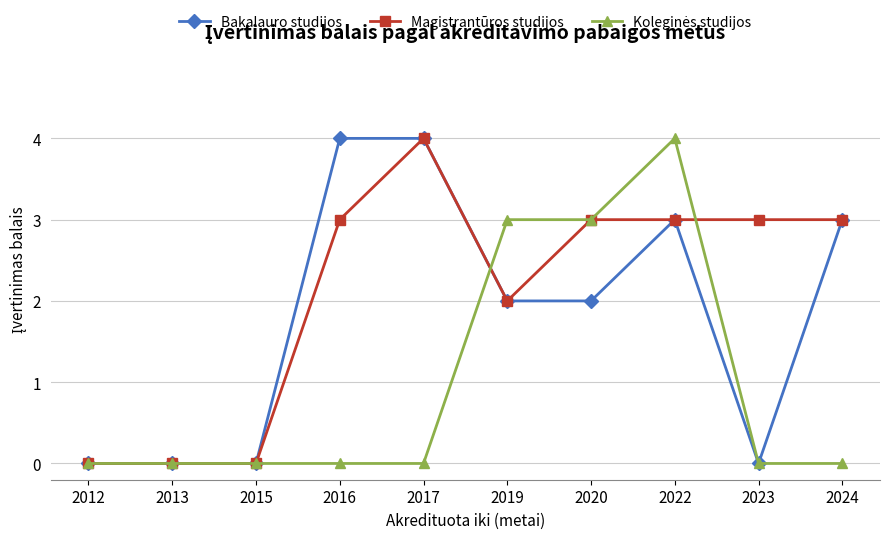

True or false: Bakalauro studijos has a value of 0 at 2015.

True